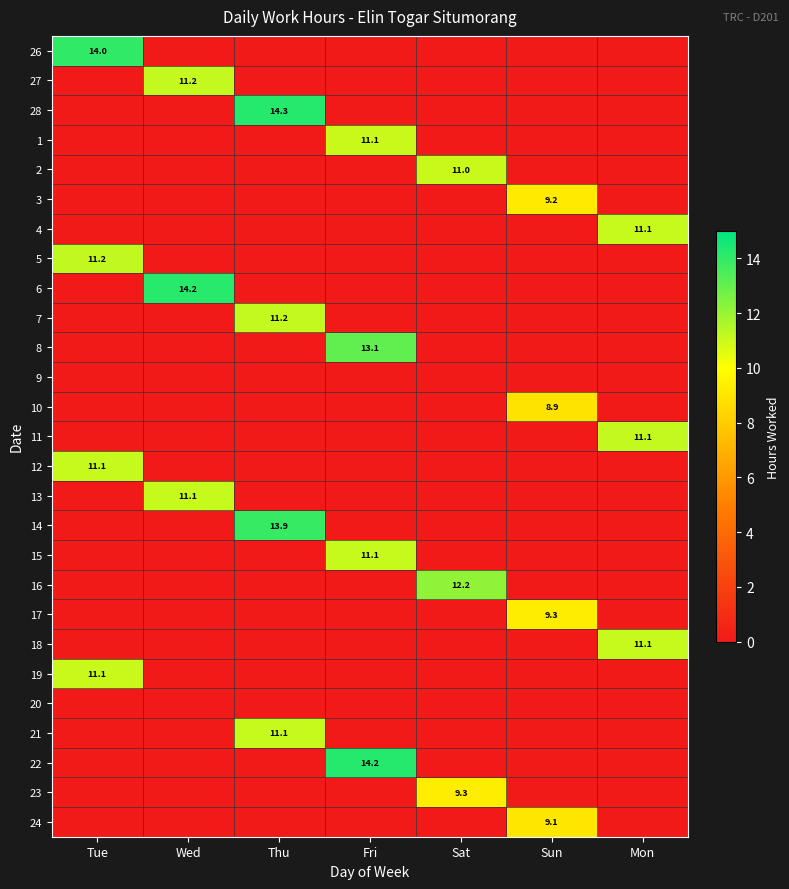

True or false: 12 has a value of 3.5 at Tue.

False